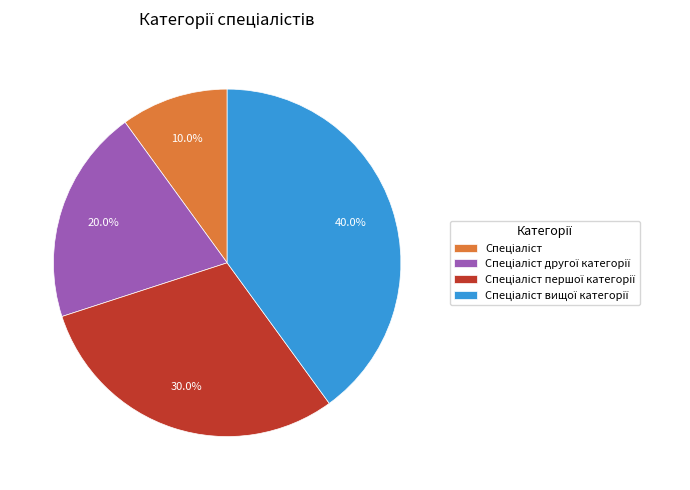

Is there any slice that represents more than half of the pie?

No